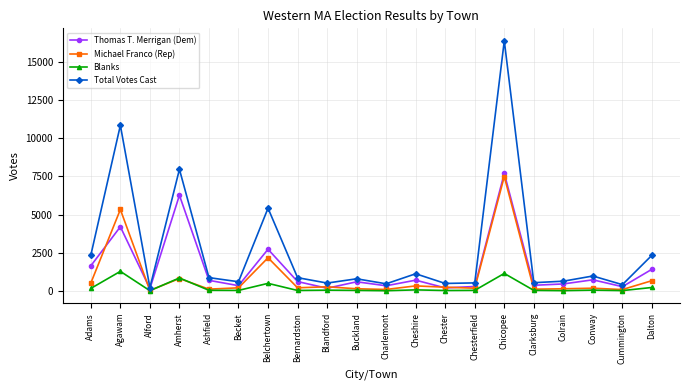

In Total Votes Cast, how many points are lower than both neighbors (excluding endpoints)?

7